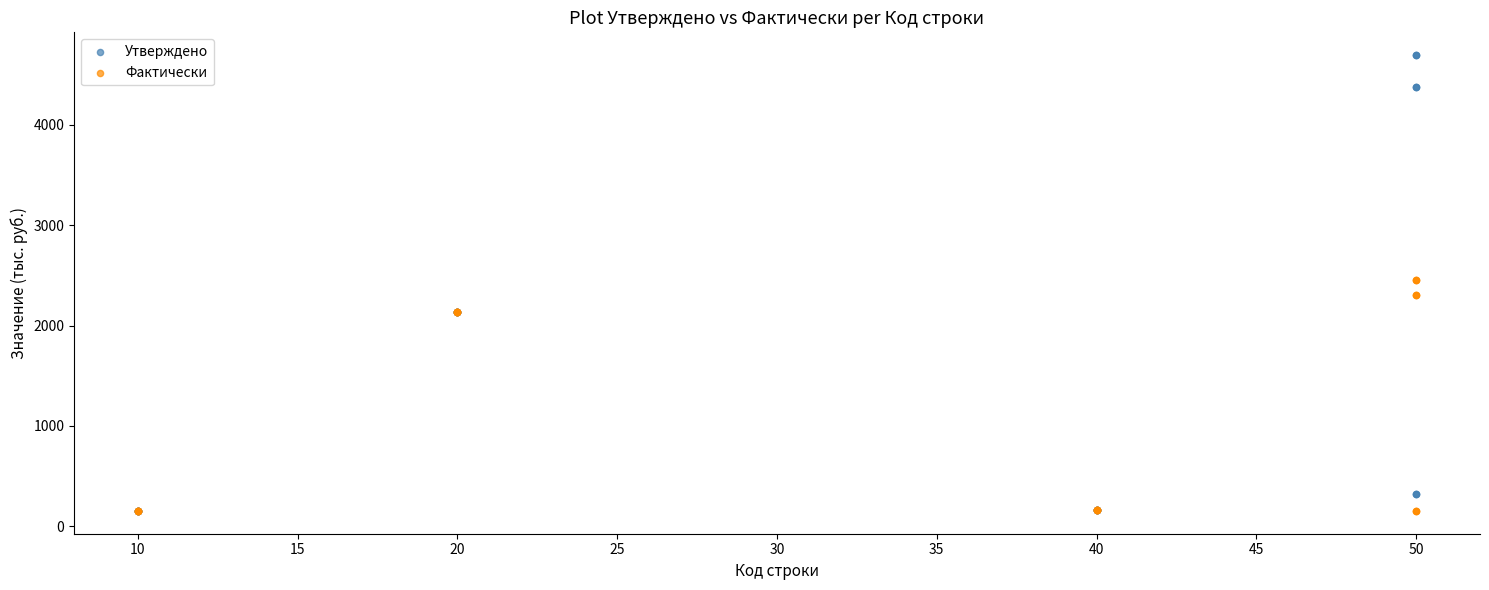

Which series has the largest Y range (max minus min)?

Утверждено